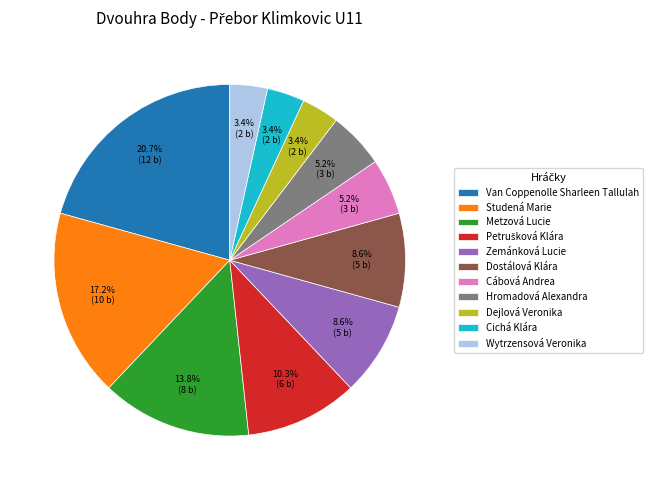

What percentage do Wytrzensová Veronika and Van Coppenolle Sharleen Tallulah together represent?

24.1%